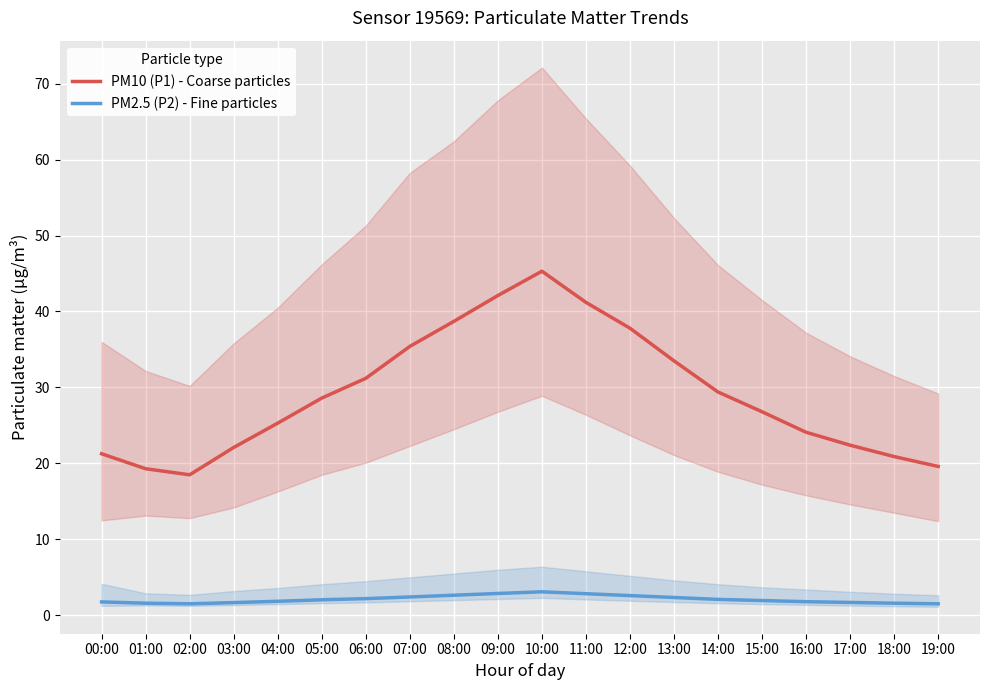

Which series has the largest range (max minus min)?

PM10 (P1) - Coarse particles